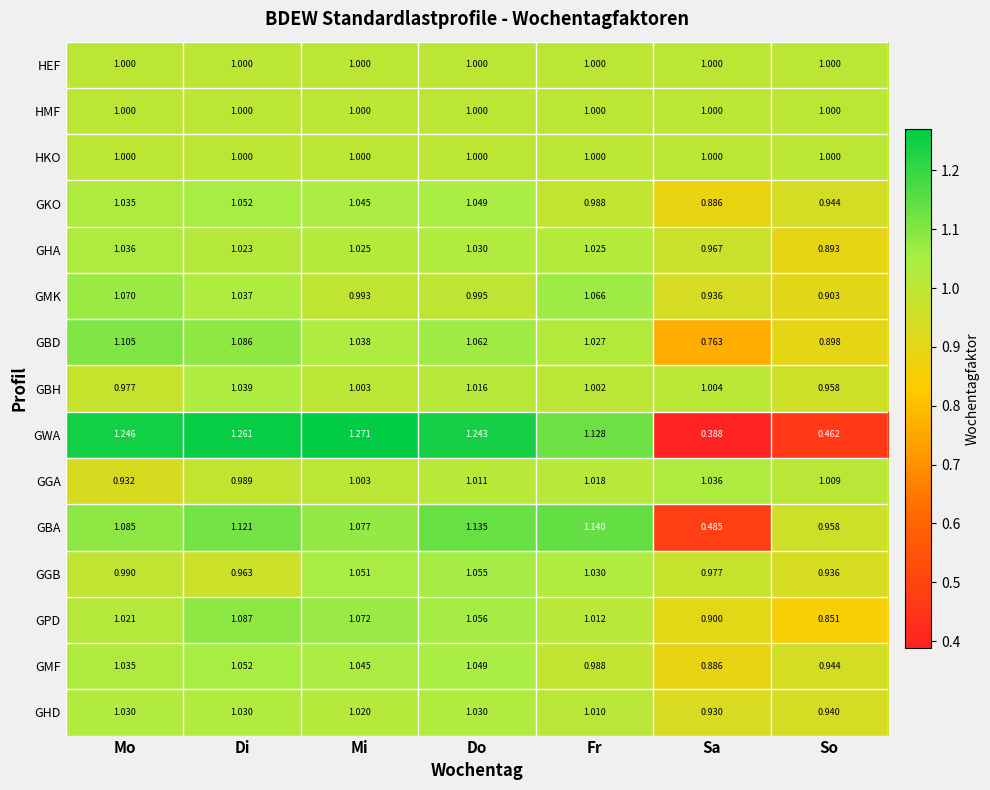

Is the value of GPD at Mo greater than the value of HMF at Mo?

Yes